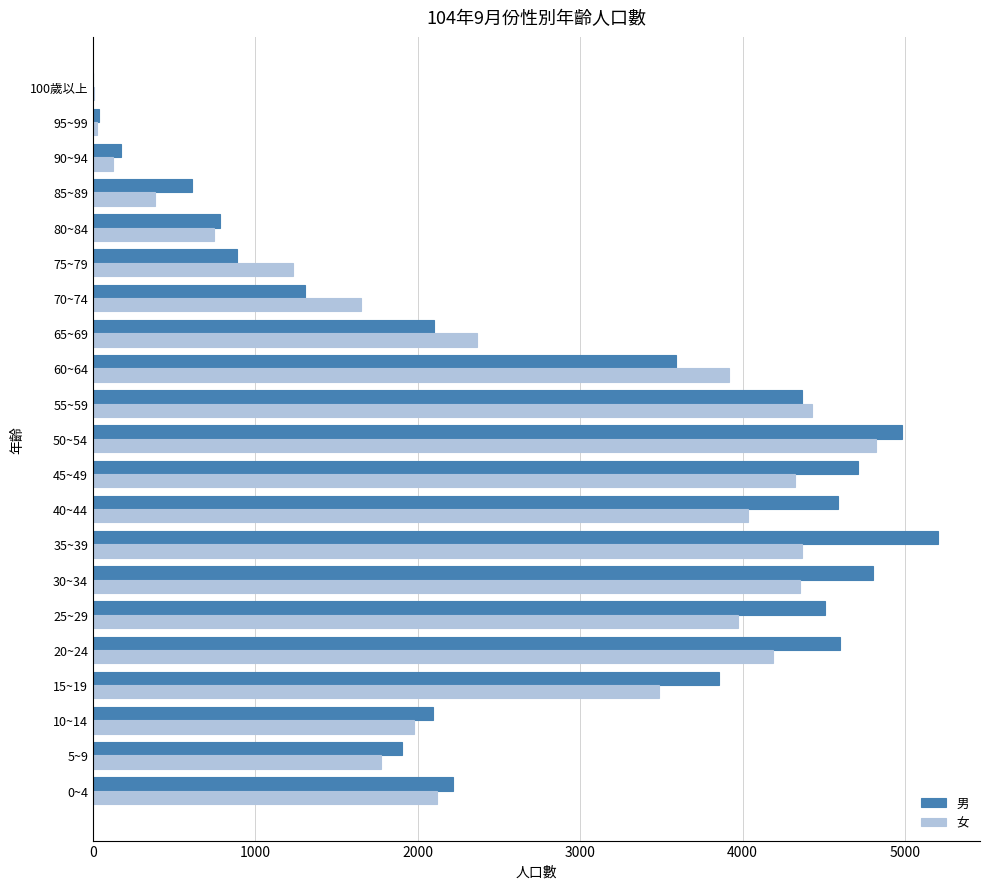

Where is 男 nearest to the value 2602?

0~4